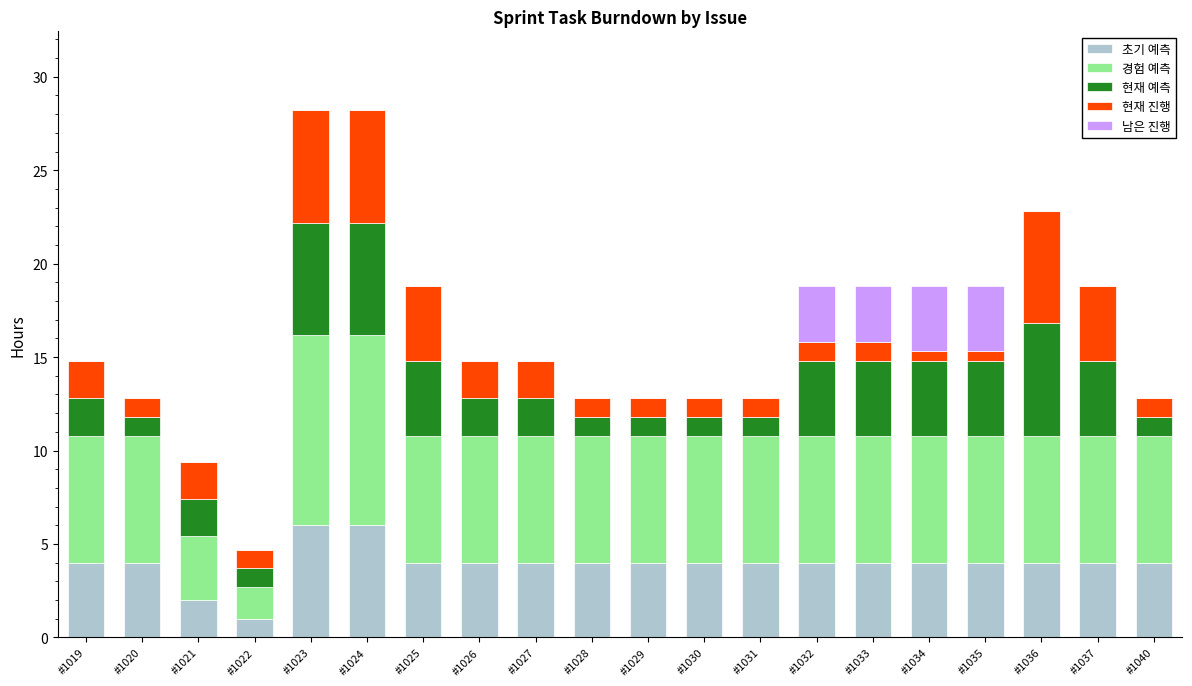

Is it true that 초기 예측 equals 4.0 at #1025?

True